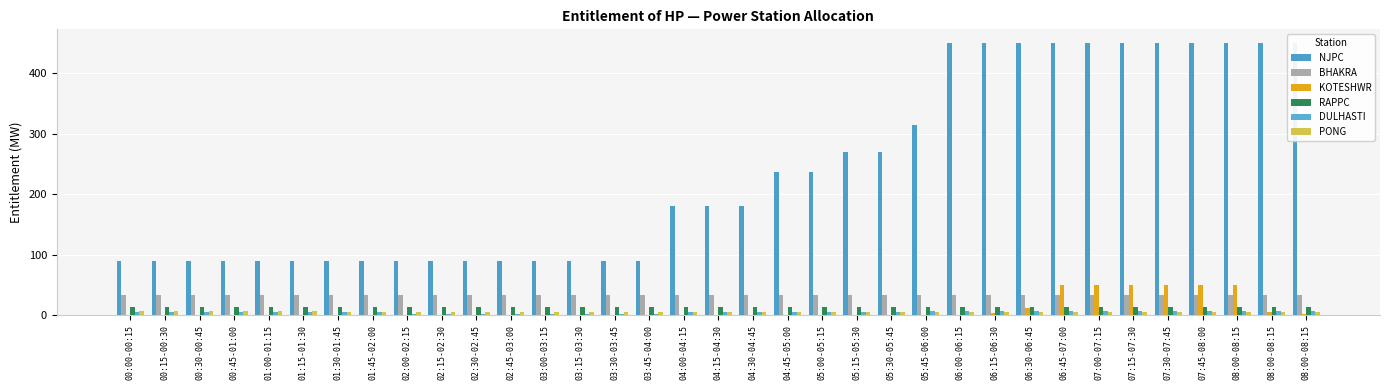

Reading left to right, list all the values displayed in this chart.

NJPC: 90.1	90.1	90.1	90.1	90.1	90.1	90.1	90.1	90.1	90.1	90.1	90.1	90.1	90.1	90.1	90.1	180.2	180.2	180.2	237.1	237.1	270.2	270.2	315.5	450.4	450.4	450.4	450.4	450.4	450.4	450.4	450.4	450.4	450.4	450.4
BHAKRA: 32.9	32.9	32.9	32.9	32.9	32.9	32.9	32.9	32.9	32.9	32.9	32.9	32.9	32.9	32.9	32.9	32.9	32.9	32.9	32.9	32.9	32.9	32.9	32.9	32.9	32.9	32.9	32.9	32.9	32.9	32.9	32.9	32.9	32.9	32.9
KOTESHWR: 0.0	0.0	0.0	0.0	0.0	0.0	0.0	0.0	0.0	0.0	0.0	0.0	0.0	0.0	0.0	0.0	0.0	0.0	0.0	0.0	0.0	0.0	0.0	0.0	0.0	3.2	11.7	50.7	50.7	50.7	50.7	50.7	50.7	5.2	2.6
RAPPC: 13.9	13.9	13.9	13.9	13.9	13.9	13.9	13.9	13.9	13.9	13.9	13.9	13.9	13.9	13.9	13.9	13.9	13.9	13.9	13.9	13.9	13.9	13.9	13.9	13.9	13.9	13.9	13.9	13.9	13.9	13.9	13.9	13.9	13.9	13.9
DULHASTI: 4.9	4.9	4.9	4.9	4.9	4.9	4.9	4.9	2.5	2.5	2.5	2.5	2.5	2.5	2.5	2.5	4.9	4.9	4.9	4.9	4.9	4.9	4.9	7.4	7.4	7.4	7.4	7.4	7.4	7.4	7.4	7.4	7.4	7.4	7.4
PONG: 7.3	7.3	7.3	7.3	7.3	7.3	5.5	5.5	5.5	5.5	5.5	5.5	5.5	5.5	5.5	5.5	5.5	5.5	5.5	5.5	5.5	5.5	5.5	5.5	5.5	5.5	5.5	5.5	5.5	5.5	5.5	5.5	5.5	5.5	5.5